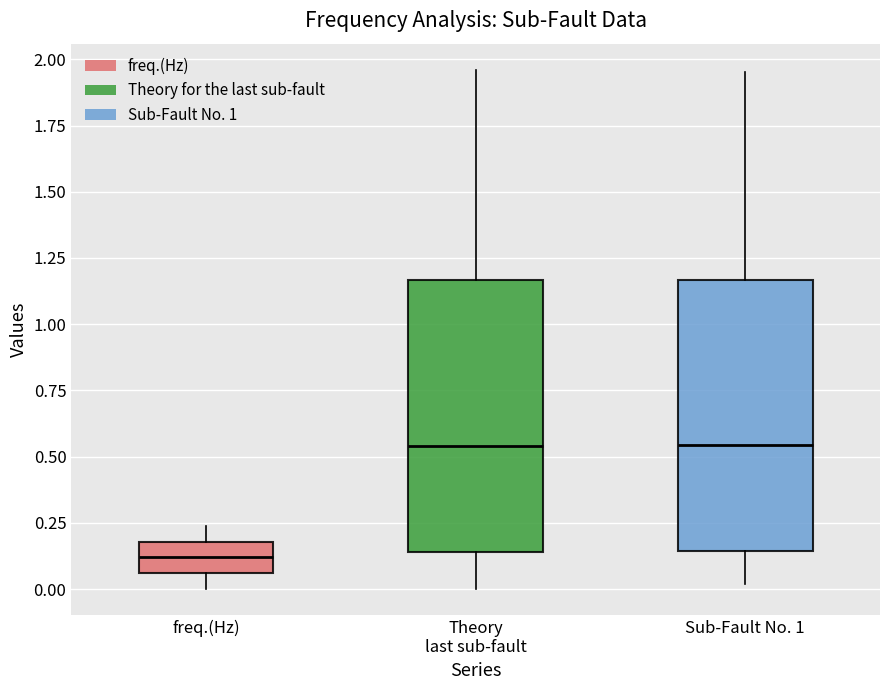

Reading left to right, transcribe this box plot: for each box, give where its median line is, the range the box spans, and where its two whiskers end, as read against the y-axis. The values are not printed on the chart, so give them approximately, as read against the axis.

freq.(Hz): median 0.10, box 0.05 to 0.20, whiskers 0.00 to 0.25
Theory last sub-fault: median 0.55, box 0.15 to 1.15, whiskers 0.00 to 1.95
Sub-Fault No. 1: median 0.55, box 0.15 to 1.15, whiskers 0.00 to 1.95